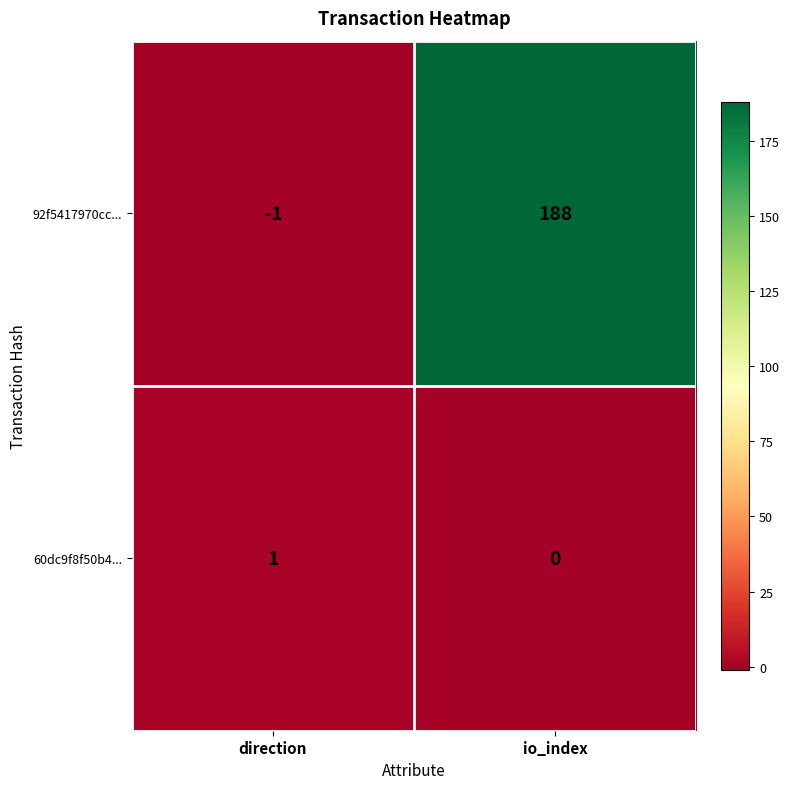

Reading left to right, extract all data points from this chart.

92f5417970cc...: direction=-1	io_index=188
60dc9f8f50b4...: direction=1	io_index=0